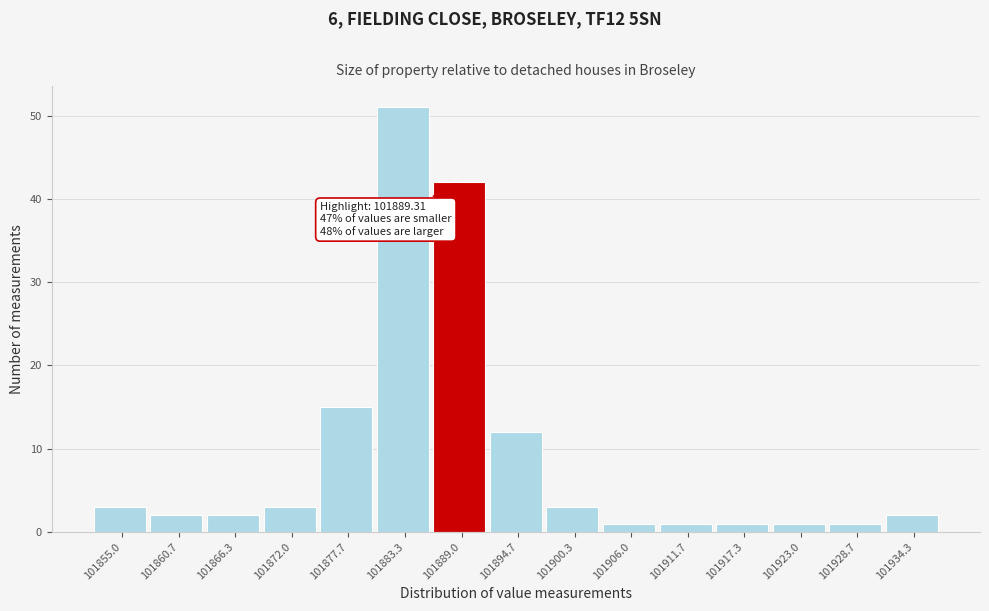

Reading left to right, transcribe all the data shown in this chart.

3	2	2	3	15	51	42	12	3	1	1	1	1	1	2